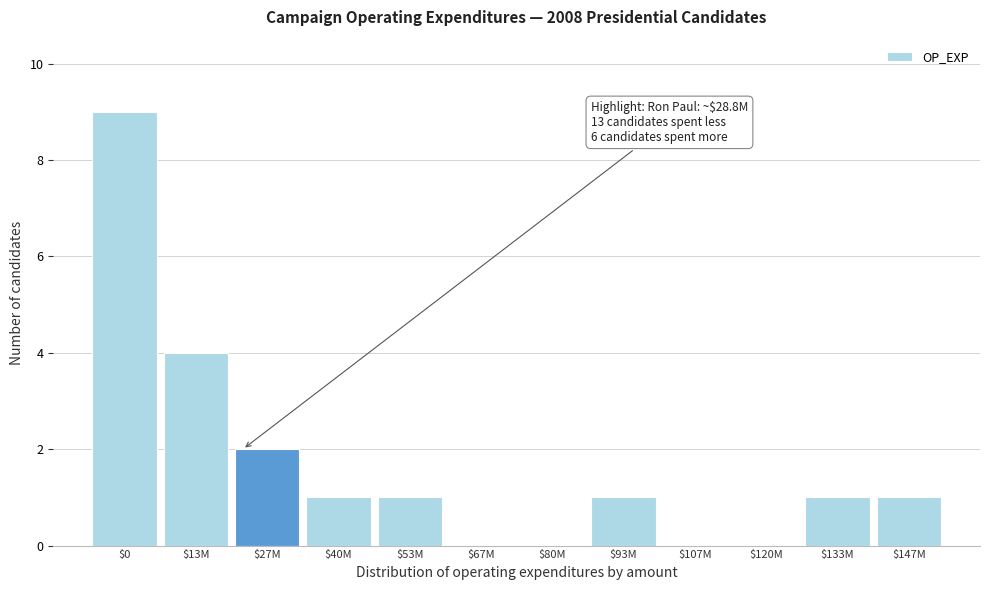

True or false: the data shows 4 at $13M.

True